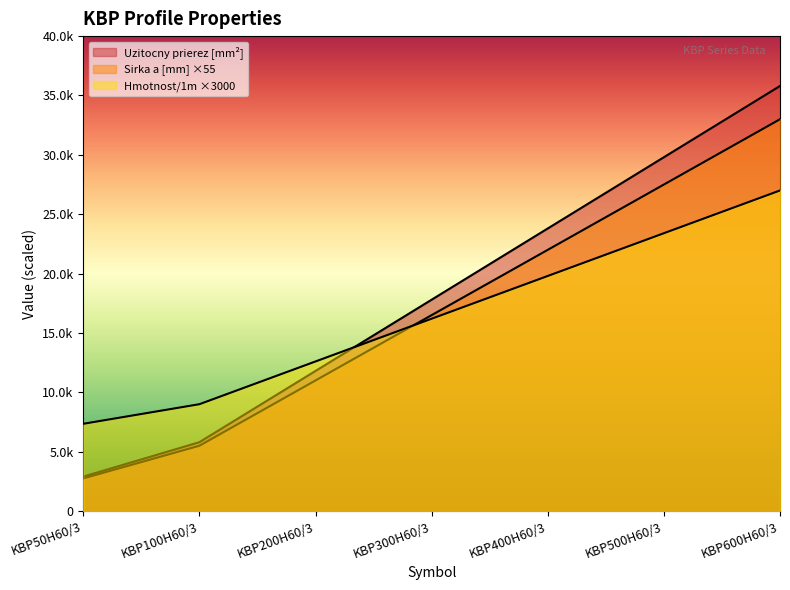

At which label is Hmotnost/1m closest to 17175?

KBP300H60/3